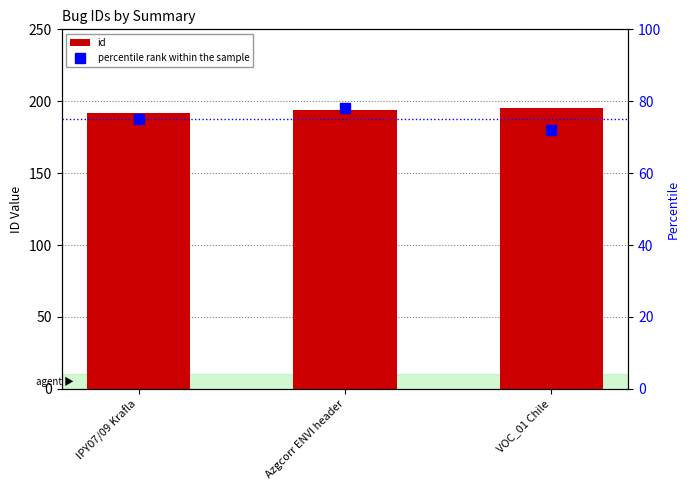

What is the difference between the maximum and minimum values in the percentile rank within the sample series?

6